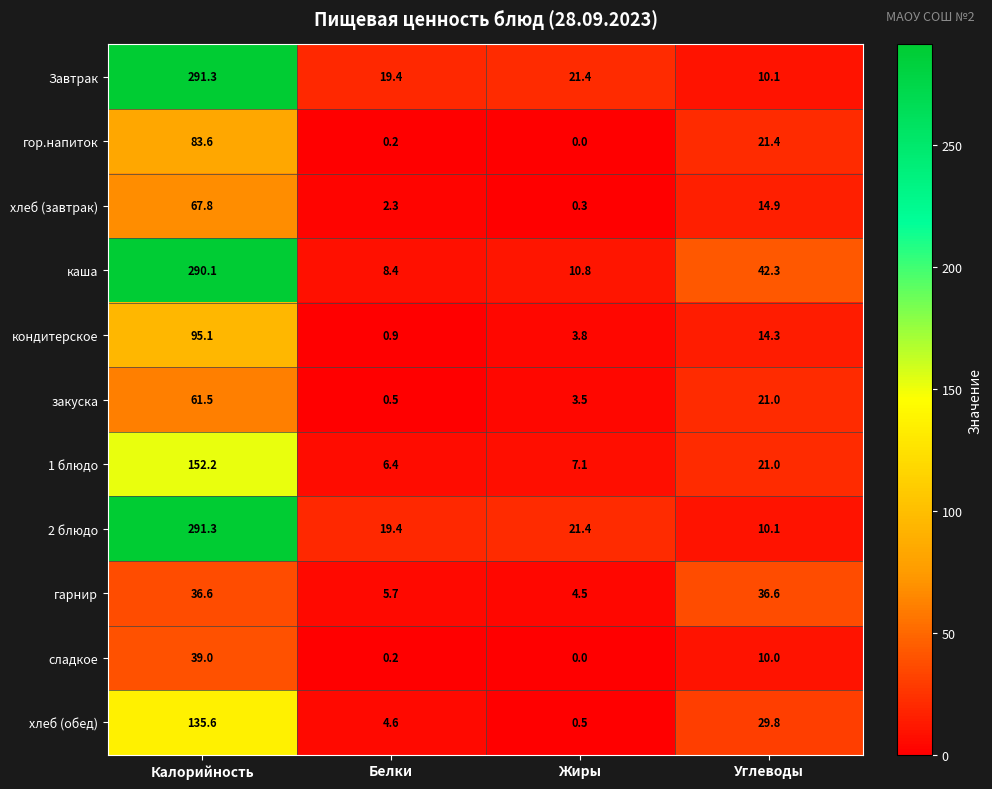

Rank the categories by сладкое value from lowest to highest.

Жиры, Белки, Углеводы, Калорийность